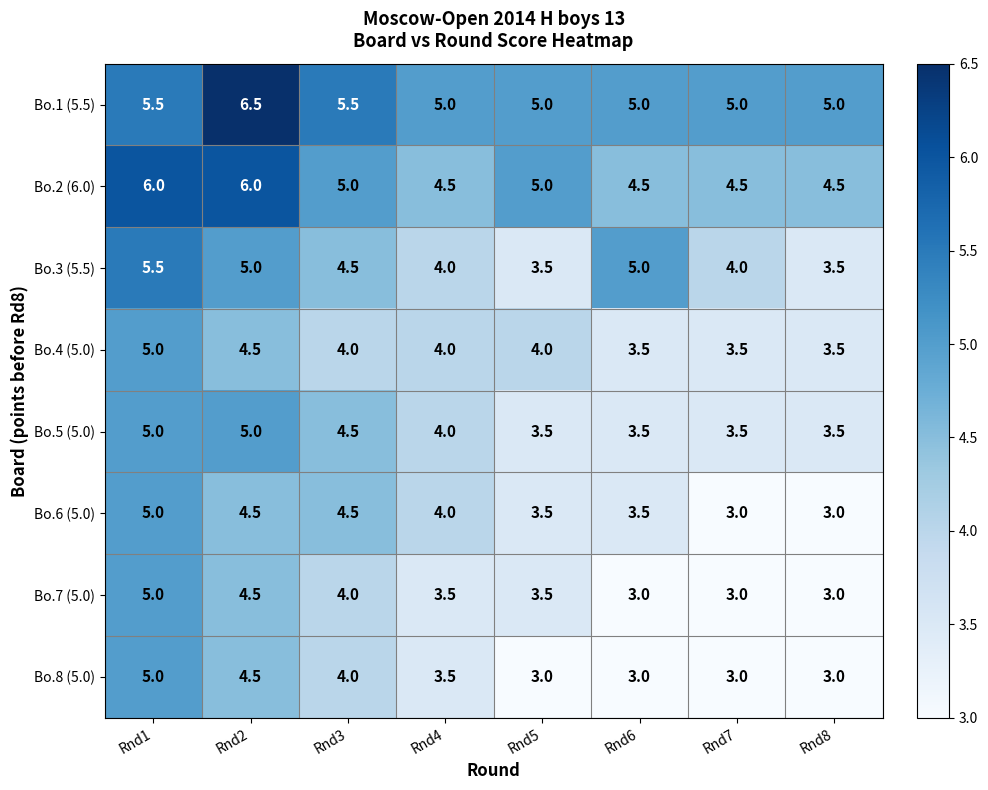

What is the average value of the Bo.4 (5.0) series?

4.0